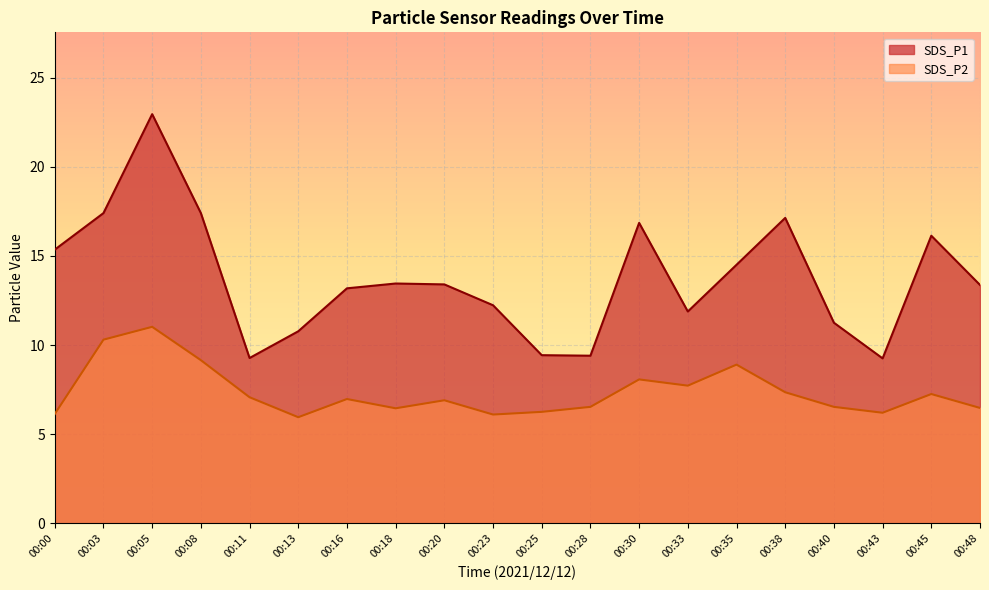

True or false: SDS_P1 and SDS_P2 cross at least once.

False